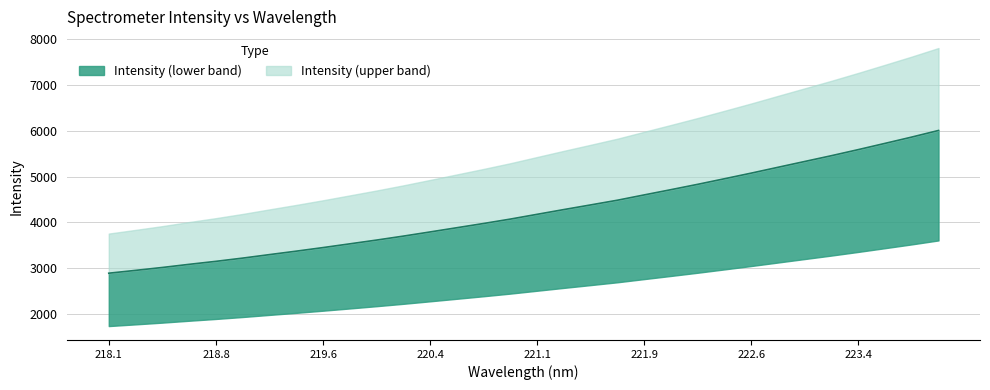

What is the change in value from 219.0156 to 219.9712?

+394.4